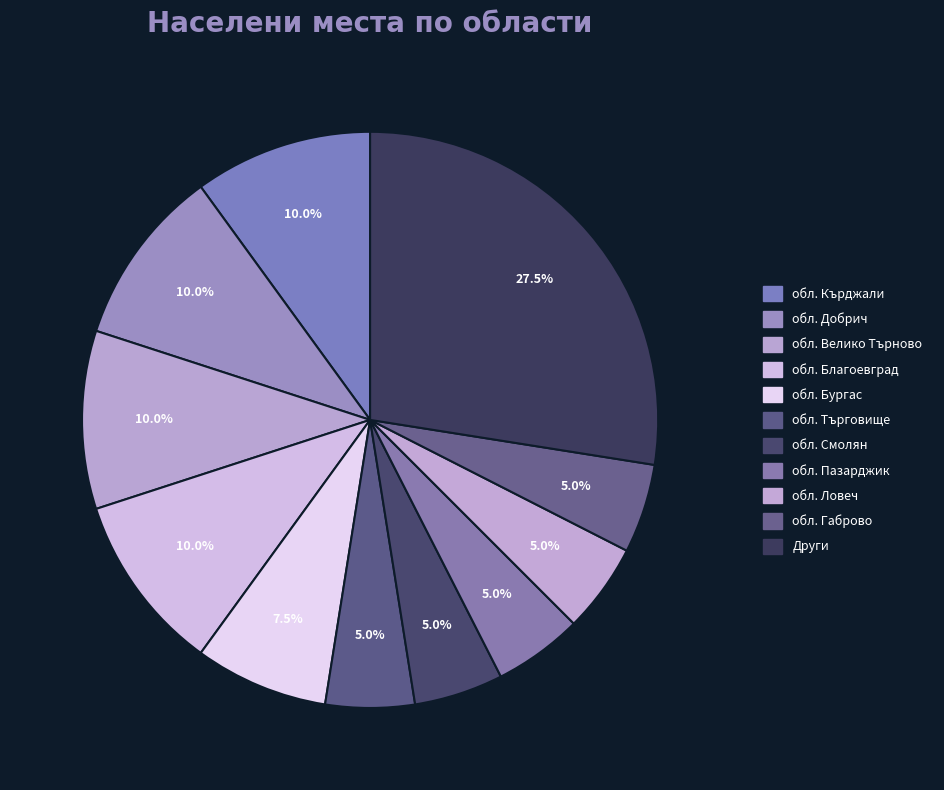

Which slice is the largest?

Други